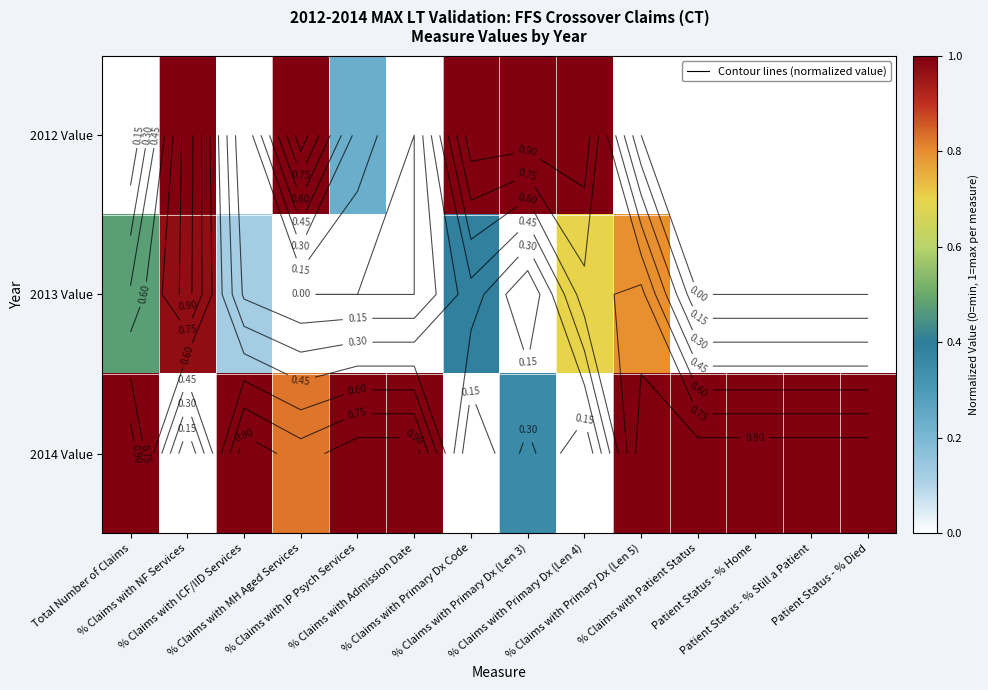

What is the difference between the 2012 Value values at % Claims with Primary Dx (Len 5) and % Claims with Primary Dx (Len 4)?

1.0